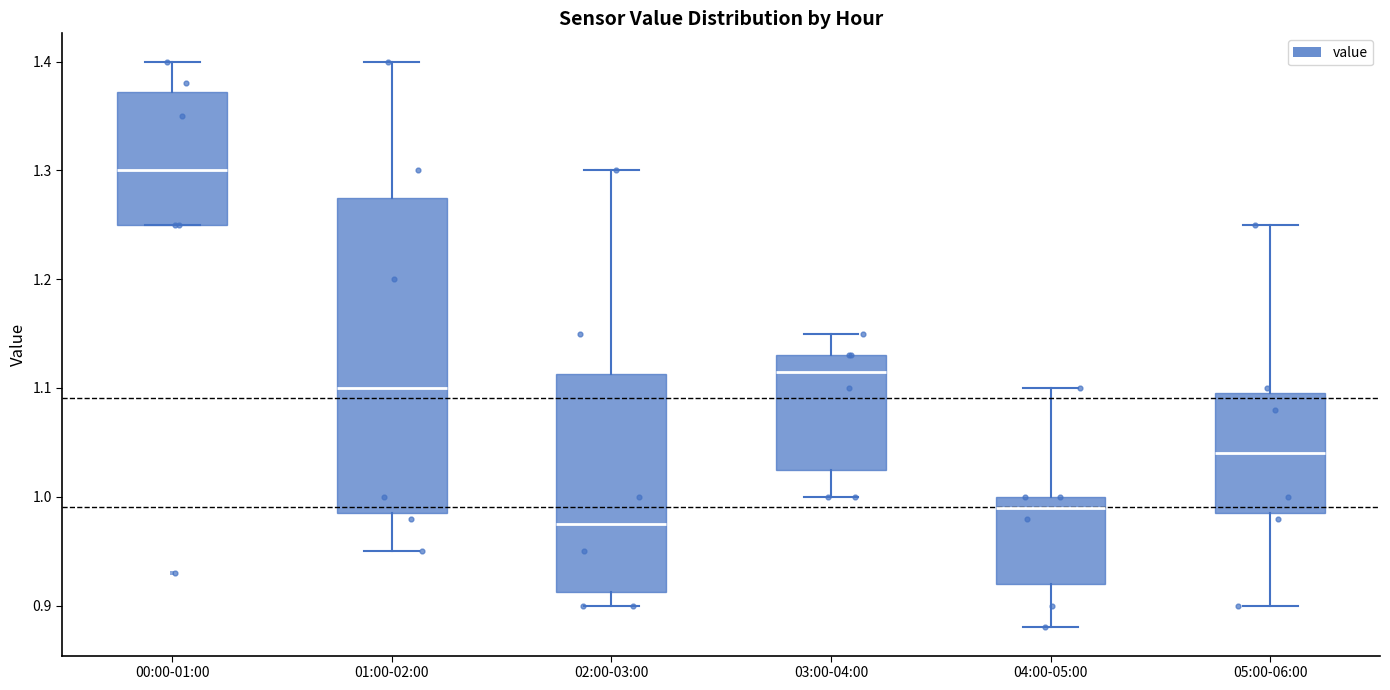

Which box's median line is the highest?

00:00-01:00